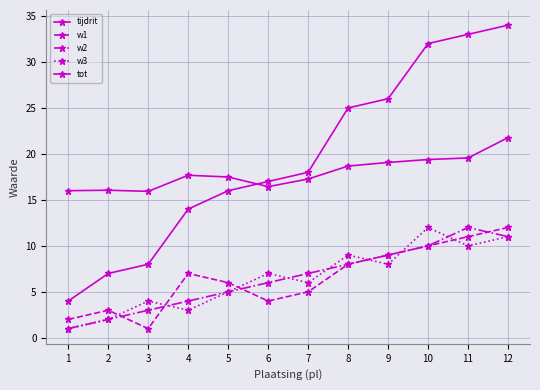

The w3 series shows 11.0 at 12. True or false?

True